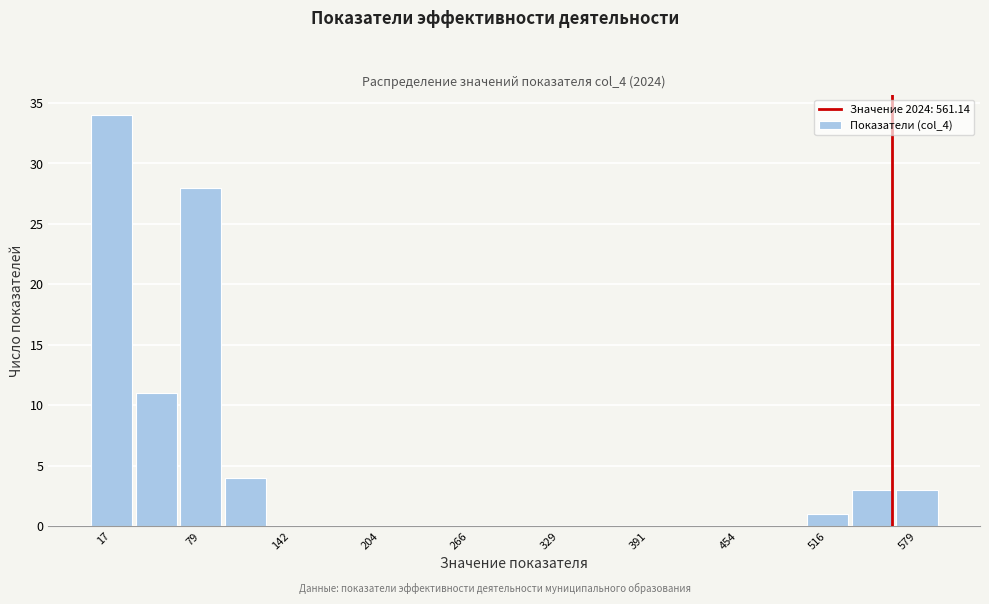

Around what value on the x-axis is the tallest bar? Give the approximate position of its centre, as read against the axis.

20